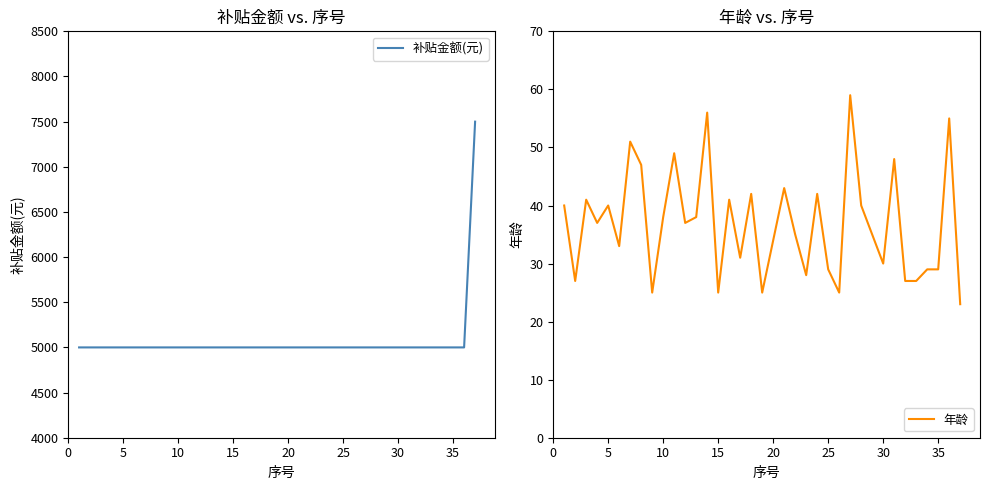

List the series in order of their overall mean, highest first.

补贴金额(元), 年龄